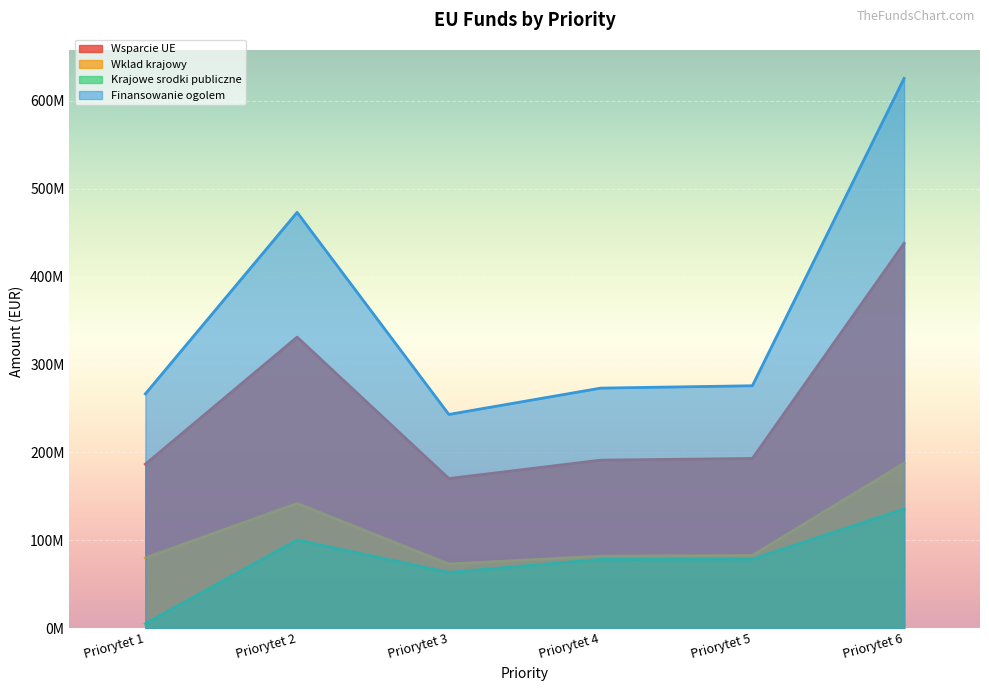

At which label does Wklad krajowy first exceed 82732057?

Priorytet 2